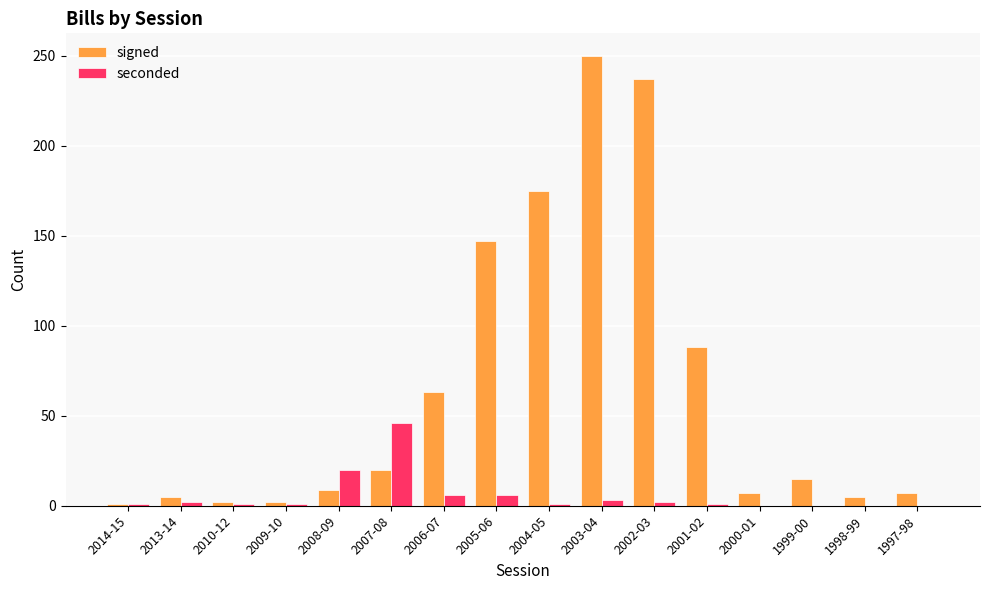

Which series has the largest total across all categories?

signed